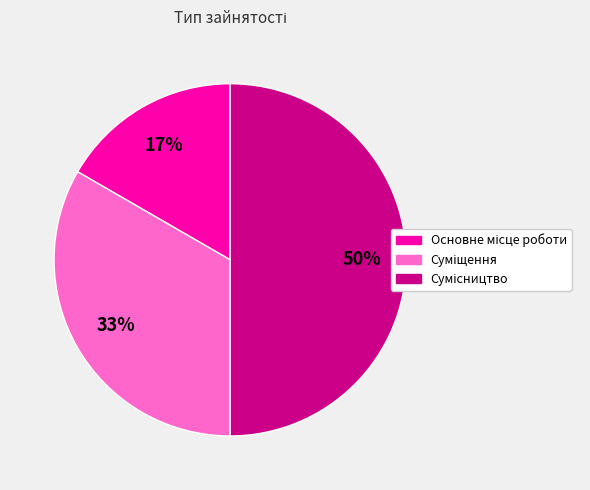

To the nearest percent, what is the difference between the largest and smallest slice percentages?

33%